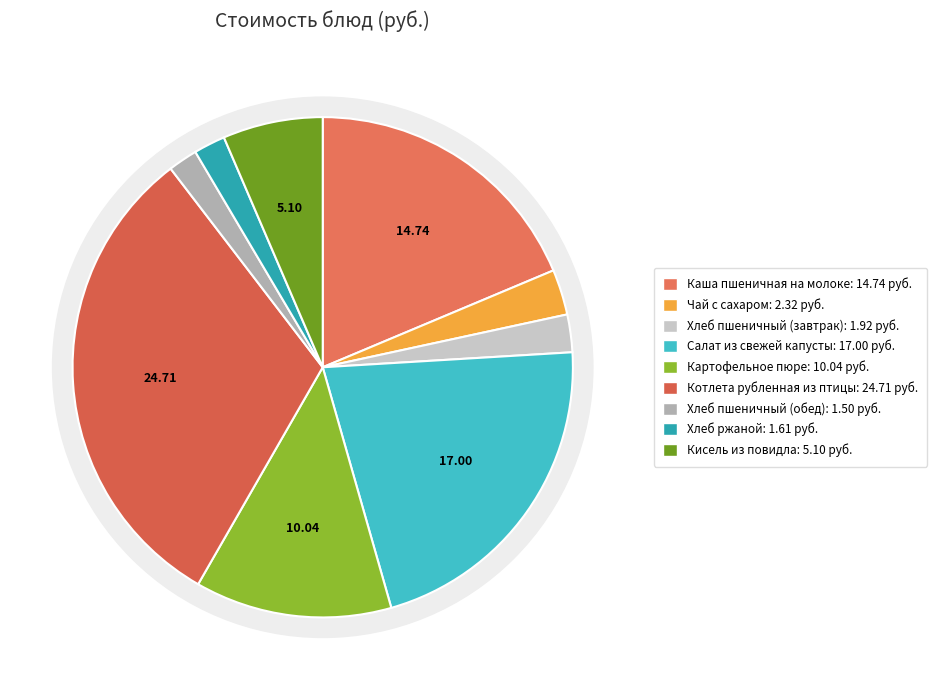

Rank the categories by value from highest to lowest.

Котлета рубленная из птицы, Салат из свежей капусты, Каша пшеничная на молоке, Картофельное пюре, Кисель из повидла, Чай с сахаром, Хлеб пшеничный (завтрак), Хлеб ржаной, Хлеб пшеничный (обед)